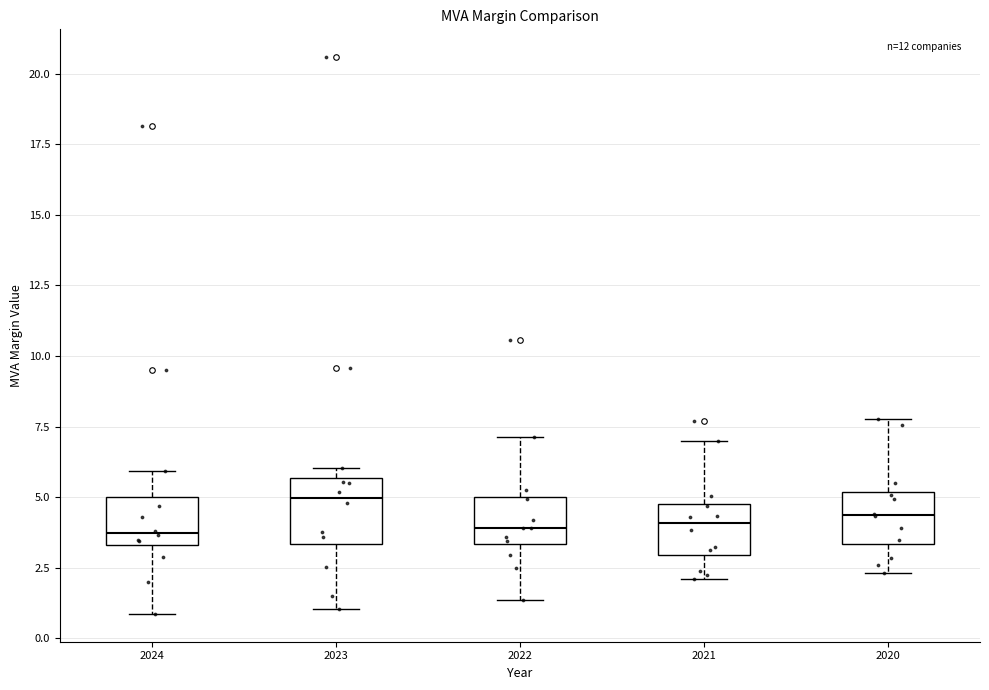

Reading left to right, read every box against the y-axis: the position of its median line, the range the box covers, and the ends of its whiskers. The values are not printed on the chart, so give them approximately, as read against the axis.

2024: median 3.5 (just above the box's lower edge), box 3.5 to 5.0, whiskers 1.0 to 6.0
2023: median 5.0, box 3.5 to 5.5, whiskers 1.0 to 6.0
2022: median 4.0, box 3.5 to 5.0, whiskers 1.5 to 7.0
2021: median 4.0, box 3.0 to 5.0, whiskers 2.0 to 7.0
2020: median 4.5, box 3.5 to 5.0, whiskers 2.5 to 8.0